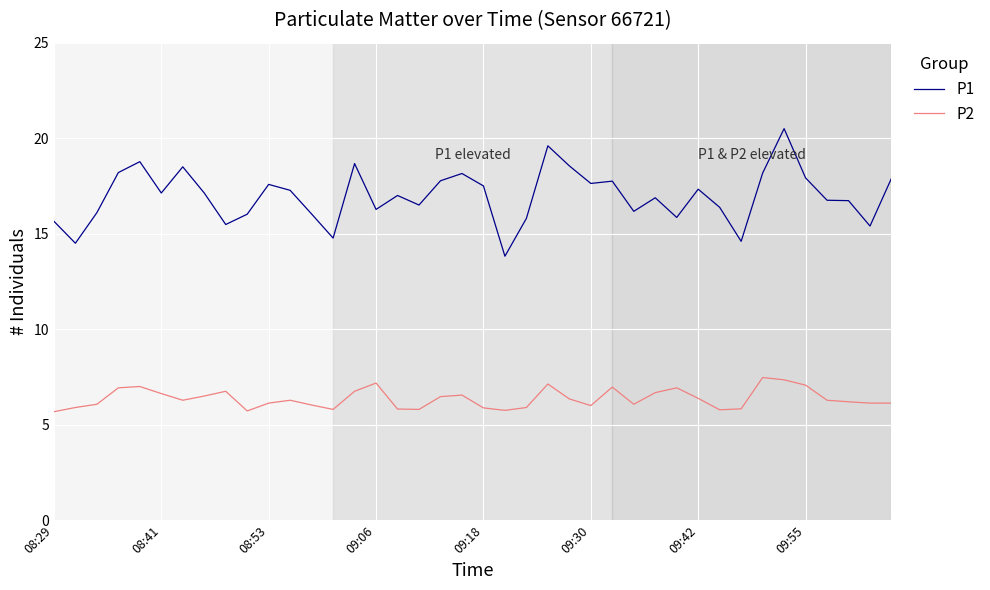

Which series has the widest spread of values?

P1